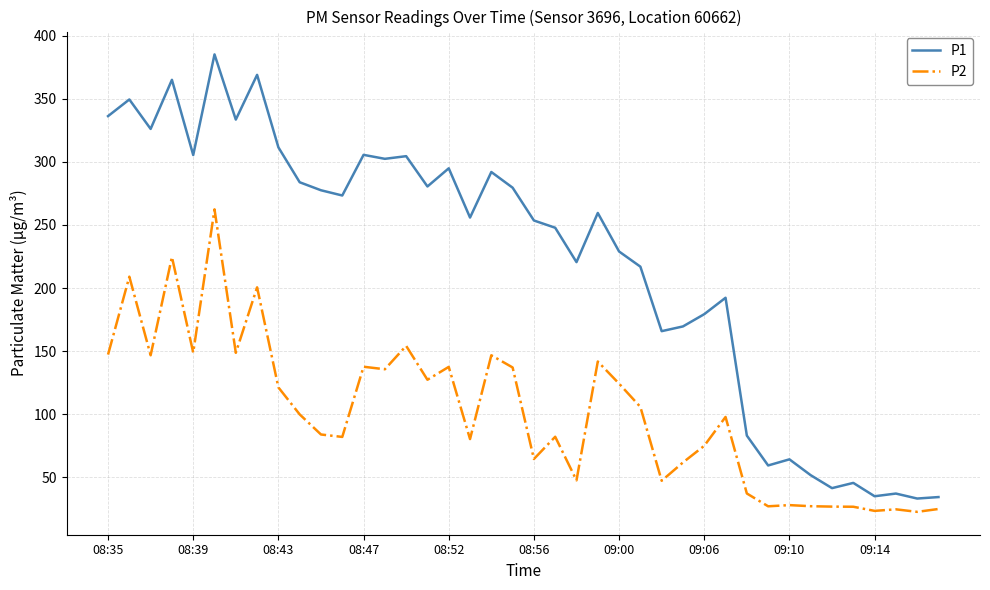

How many values in the P1 series exceed 259?

20